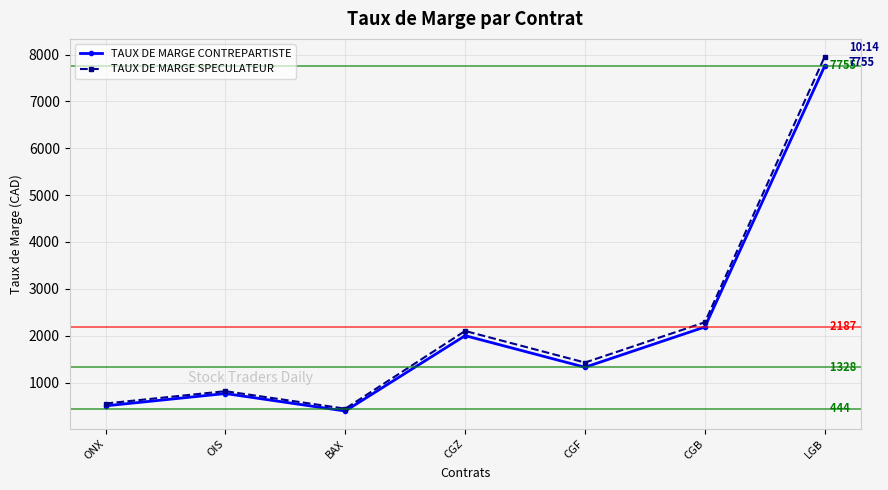

What is the minimum value shown in the chart?

394